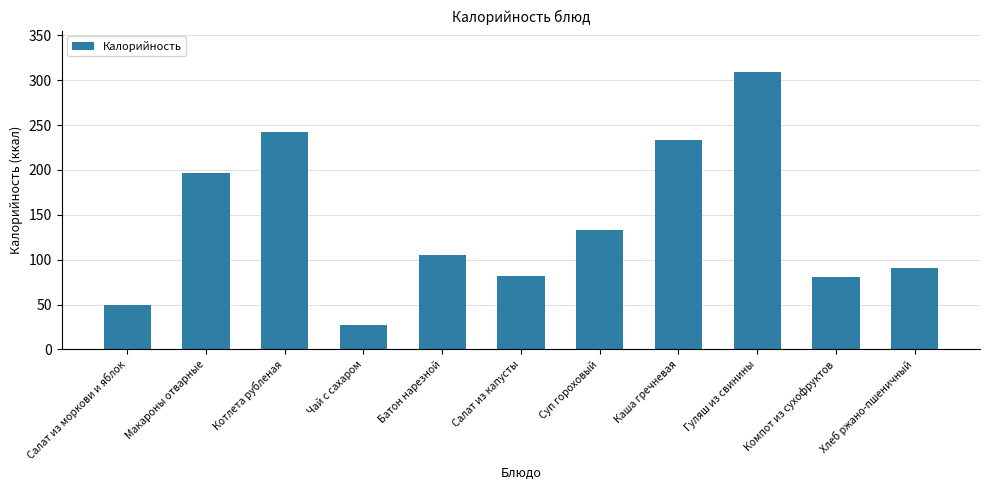

What is the difference between the second highest and second lowest values?

192.4